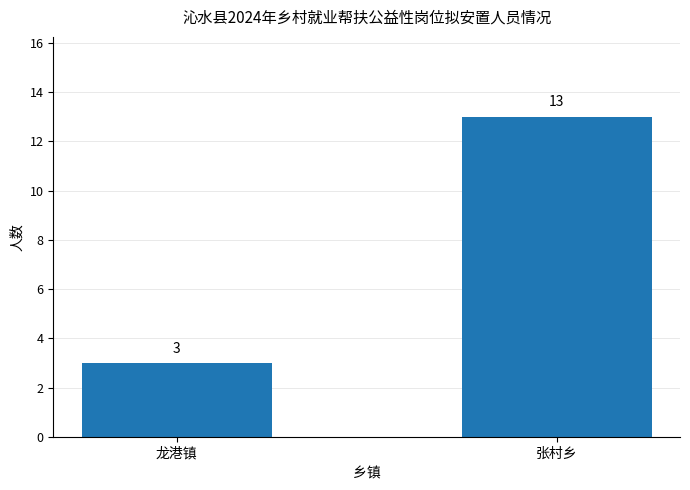

What is the sum of all values?

16